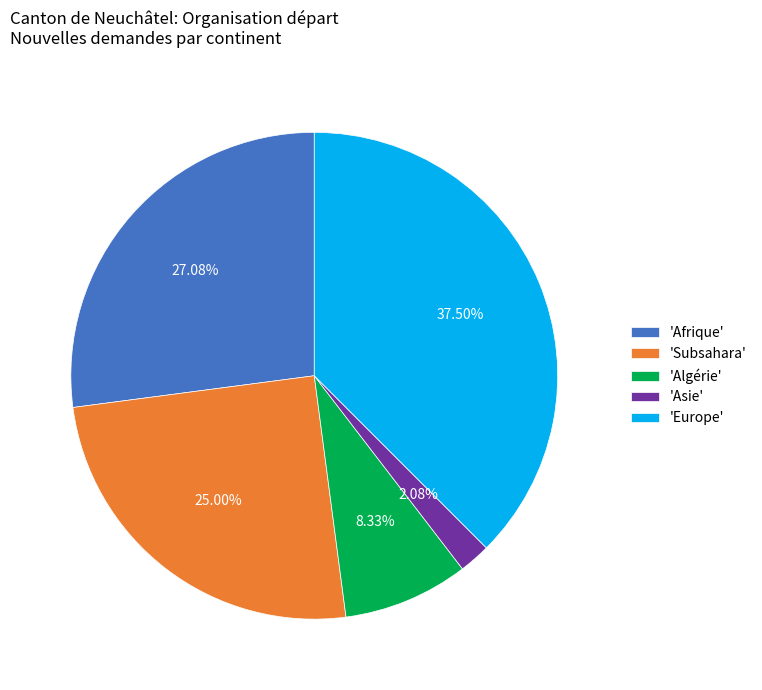

Between 'Subsahara' and 'Asie', which is larger?

'Subsahara'